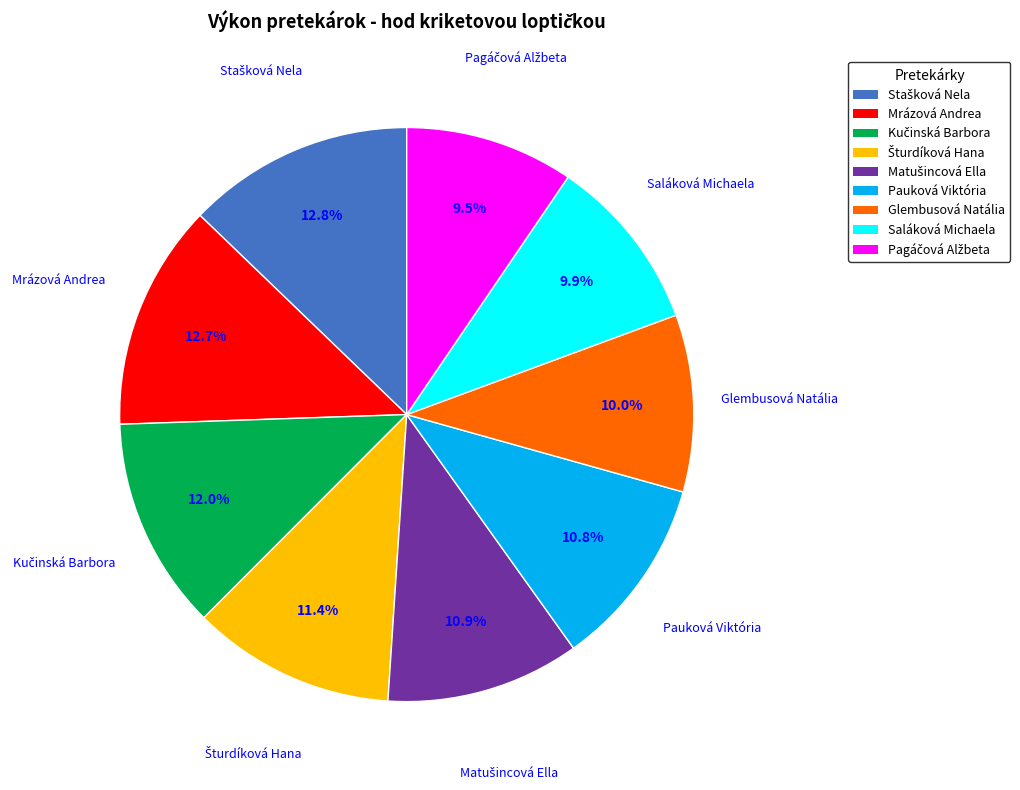

Count the number of slices in the pie.

9